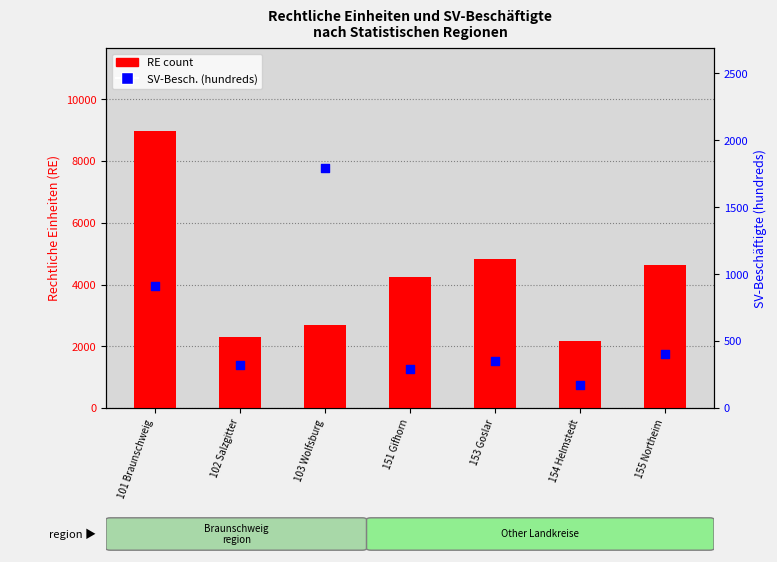

What are all the series names shown in the legend?

RE count, SV-Besch. (hundreds)